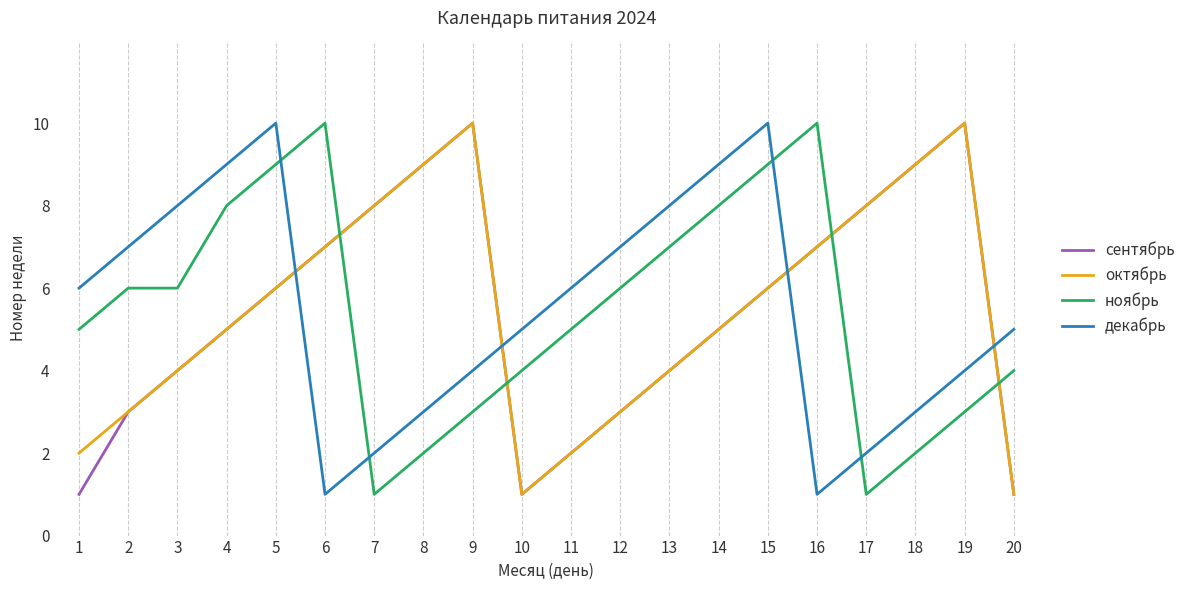

Which series changed the most between 1 and 18?

сентябрь